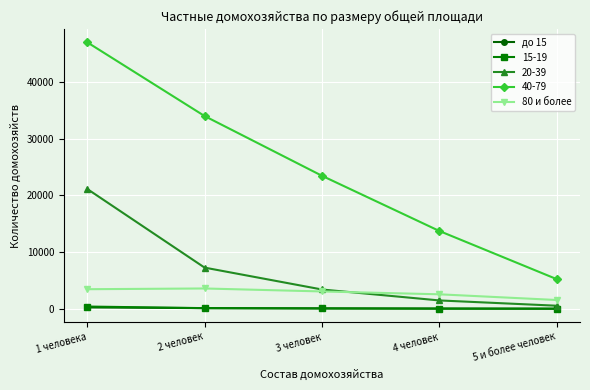

Does the chart have visible grid lines?

Yes